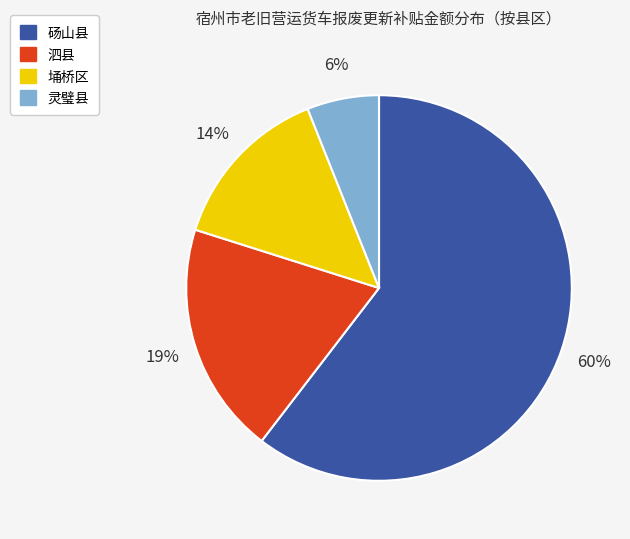

To the nearest percent, what is the average slice percentage?

25%